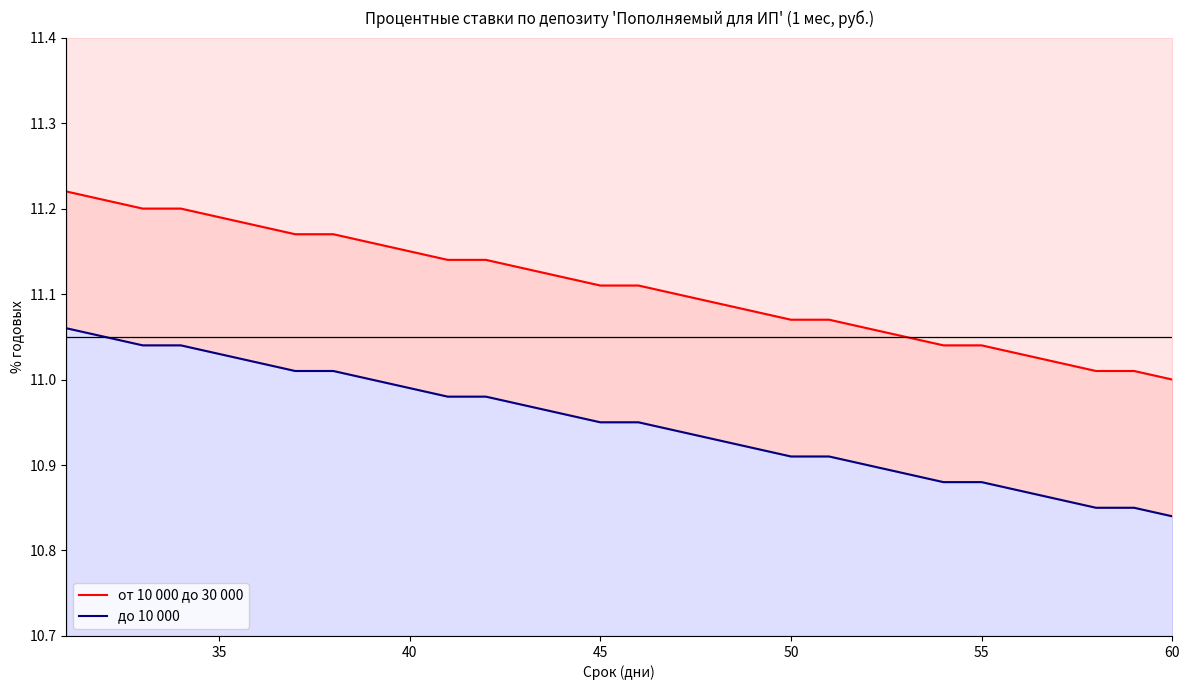

The value of от 10 000 до 30 000 at 35 is 3.6. True or false?

False